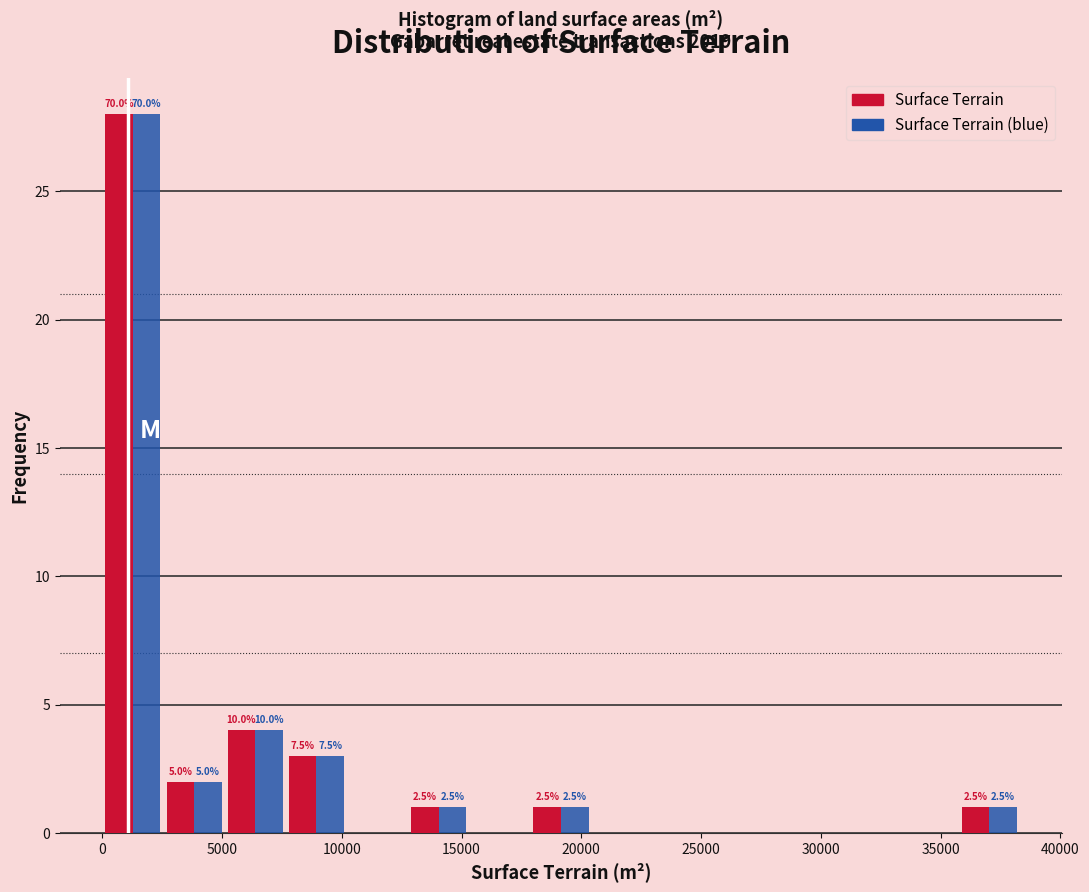

In the Surface Terrain series, which range on the x-axis has the tallest bar?

0 to 2500